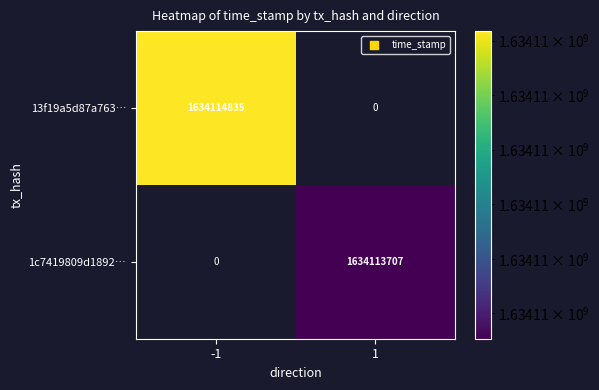

The 1c7419809d18928dc426e2368315c6158ee031d series shows 1 at direction. True or false?

False